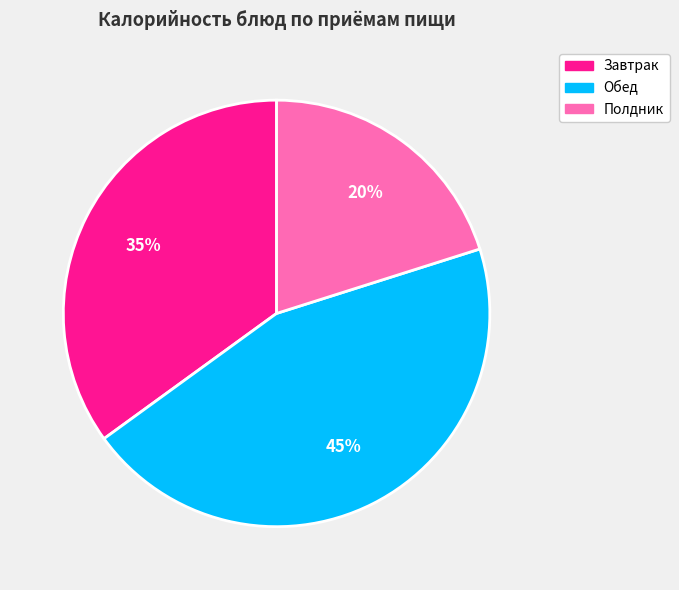

Is there any slice that represents more than half of the pie?

No